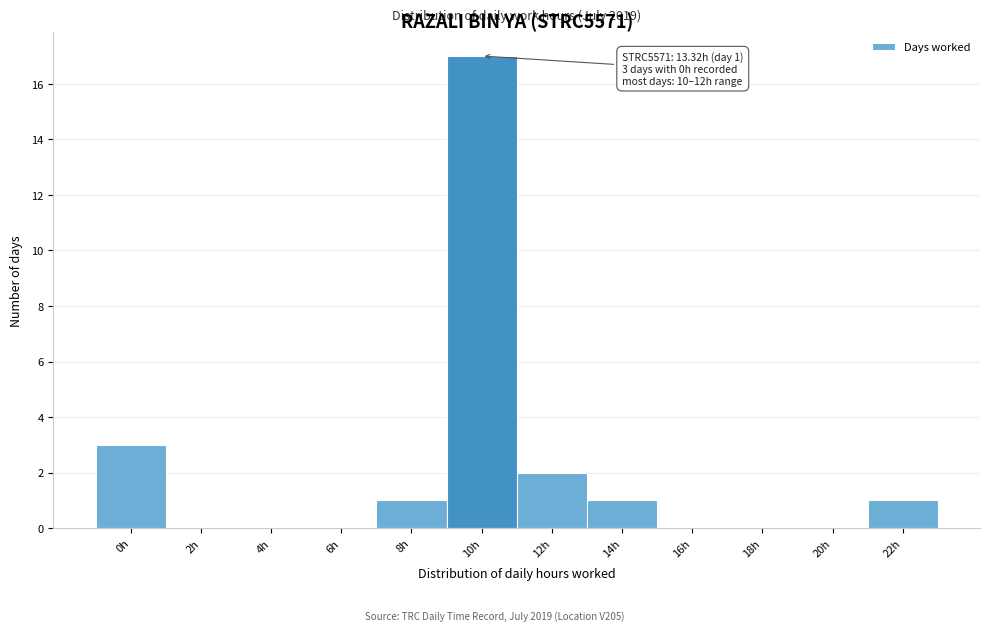

Reading left to right, list all the values displayed in this chart.

0h=3	2h=0	4h=0	6h=0	8h=1	10h=17	12h=2	14h=1	16h=0	18h=0	20h=0	22h=1